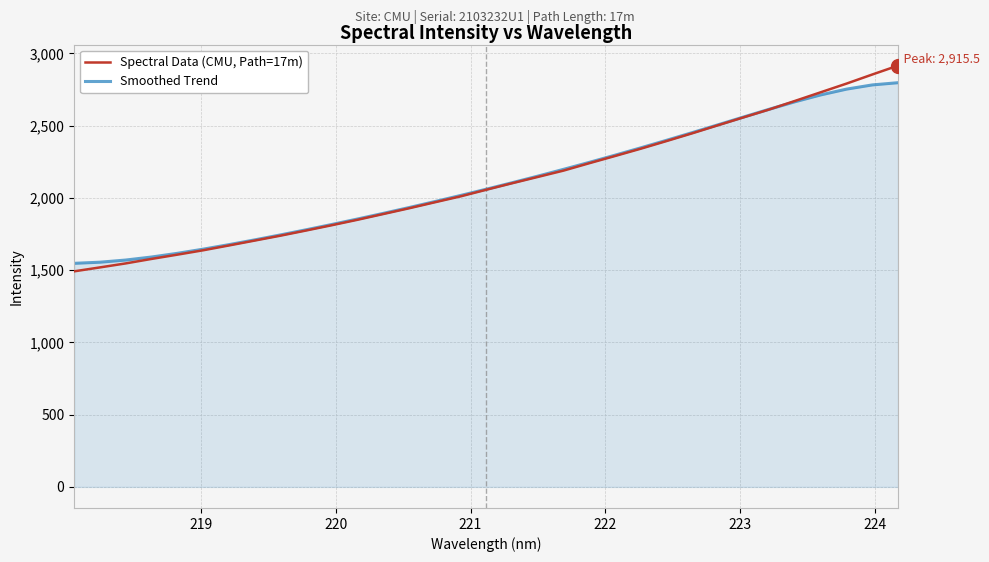

After their last crossing, which series has the higher values: Smoothed Trend or Spectral Data (CMU, Path=17m)?

Spectral Data (CMU, Path=17m)